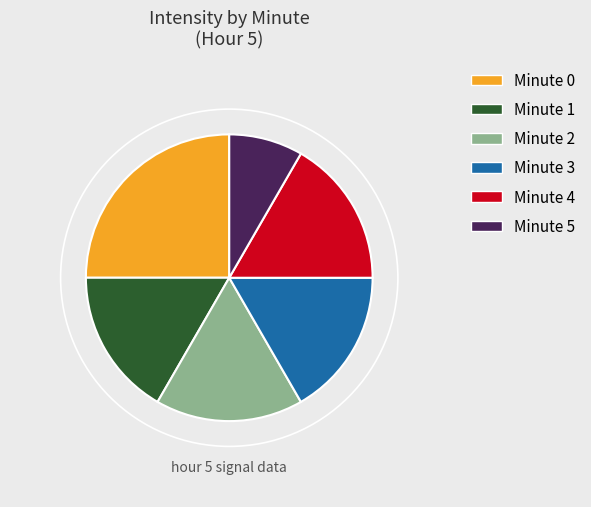

Is there a majority slice in this chart?

No